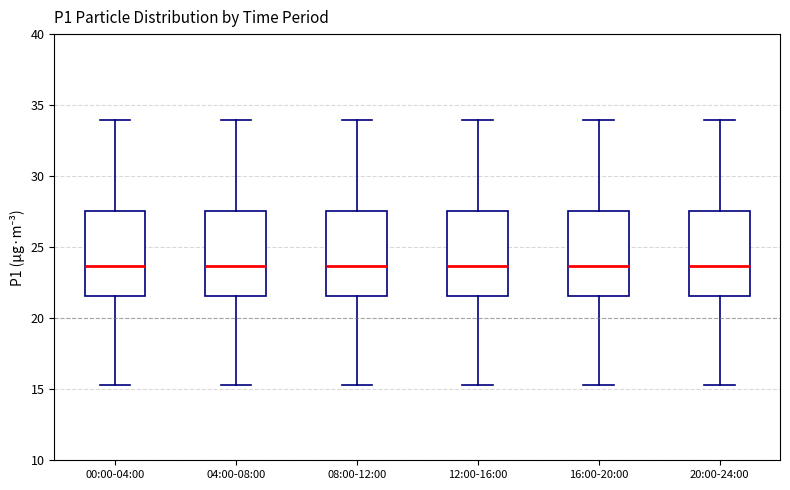

Reading left to right, transcribe this box plot: for each box, give where its median line is, the range the box spans, and where its two whiskers end, as read against the y-axis. The values are not printed on the chart, so give them approximately, as read against the axis.

00:00-04:00: median 23.5, box 21.5 to 27.5, whiskers 15.5 to 34.0
04:00-08:00: median 23.5, box 21.5 to 27.5, whiskers 15.5 to 34.0
08:00-12:00: median 23.5, box 21.5 to 27.5, whiskers 15.5 to 34.0
12:00-16:00: median 23.5, box 21.5 to 27.5, whiskers 15.5 to 34.0
16:00-20:00: median 23.5, box 21.5 to 27.5, whiskers 15.5 to 34.0
20:00-24:00: median 23.5, box 21.5 to 27.5, whiskers 15.5 to 34.0